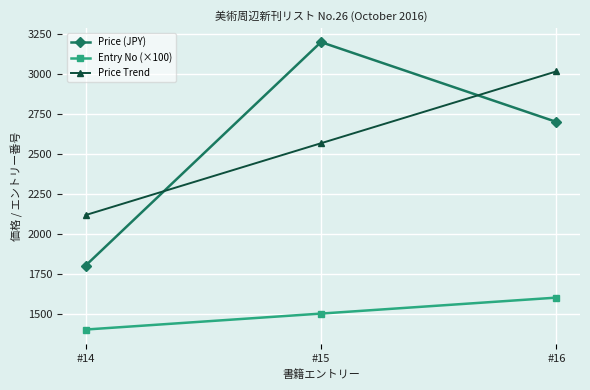

The Price (JPY) series shows 2815.6 at #14. True or false?

False